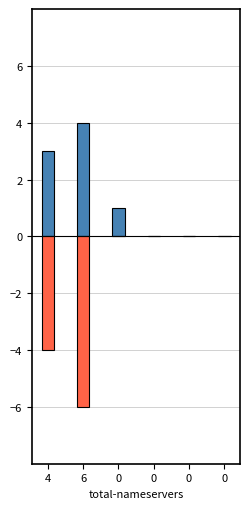

Is it true that total-nameservers (neg) equals -6 at 6?

True